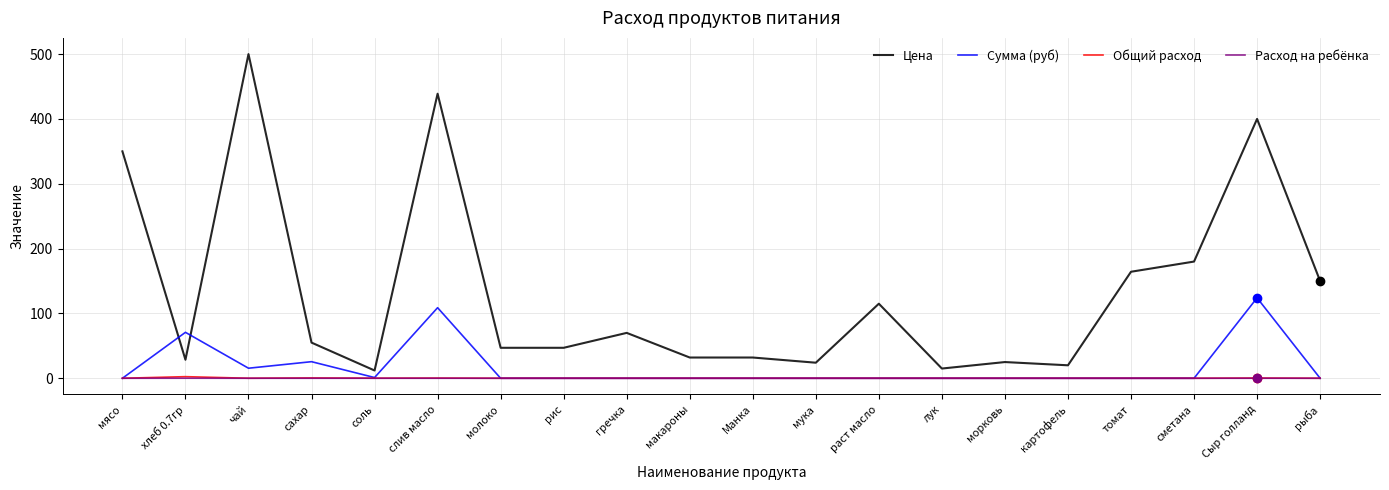

How many lines are shown in the chart?

4